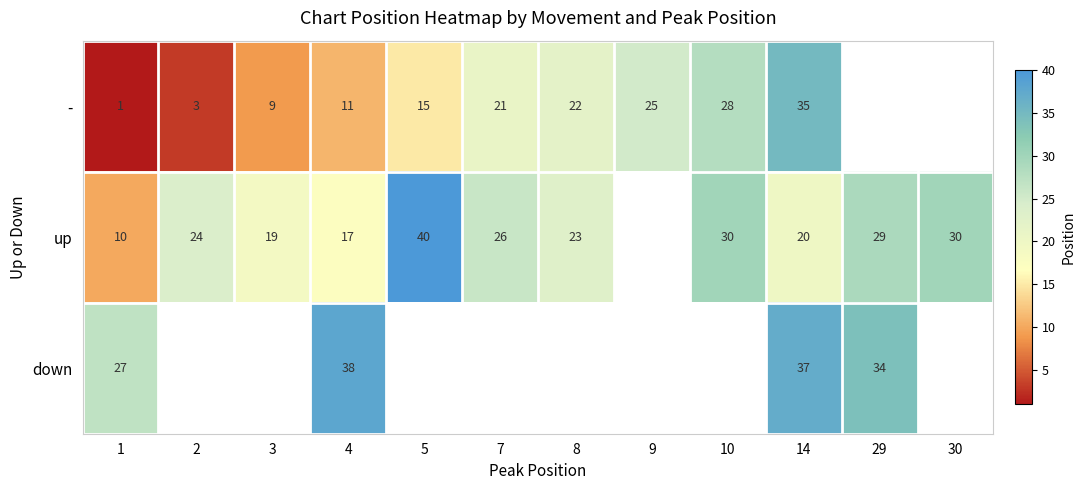

What is the difference between the up values at 7 and 1?

16